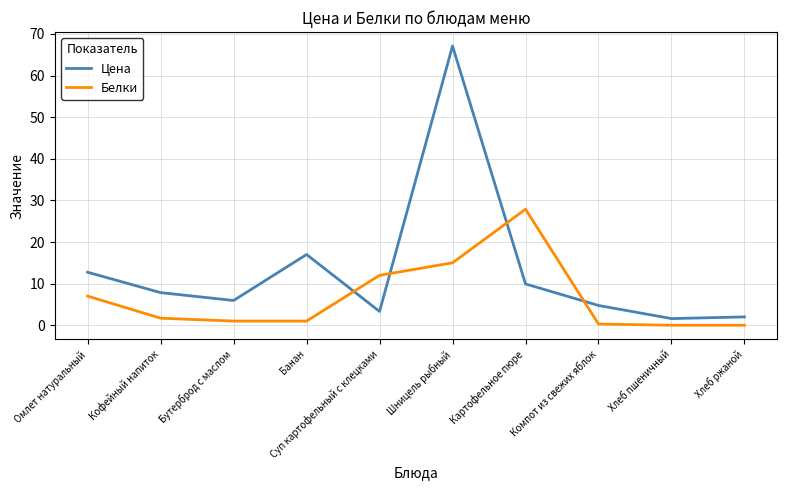

At which category does Цена reach its first local valley?

Бутерброд с маслом